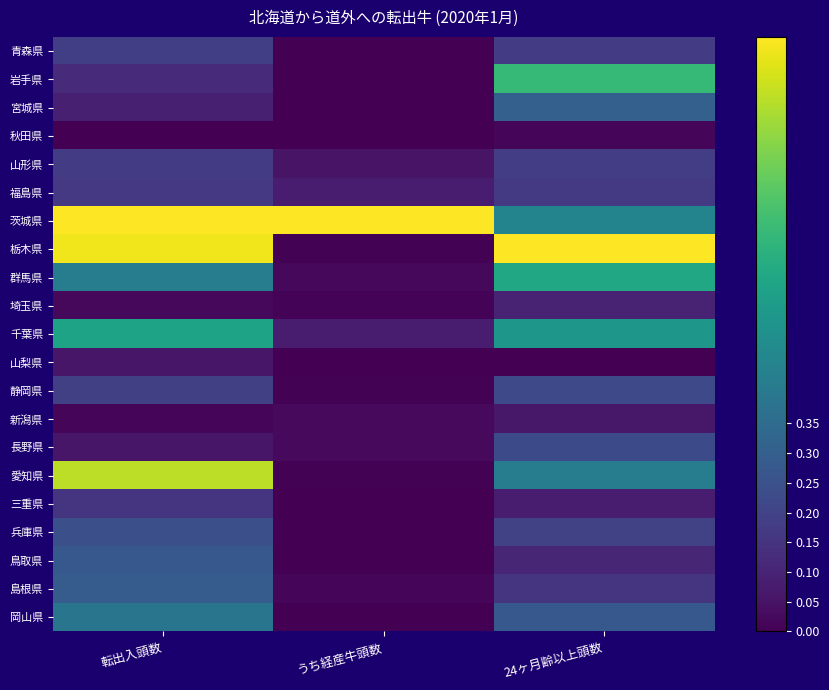

Between 転出入頭数 and 24ヶ月齢以上頭数, which is larger?

転出入頭数